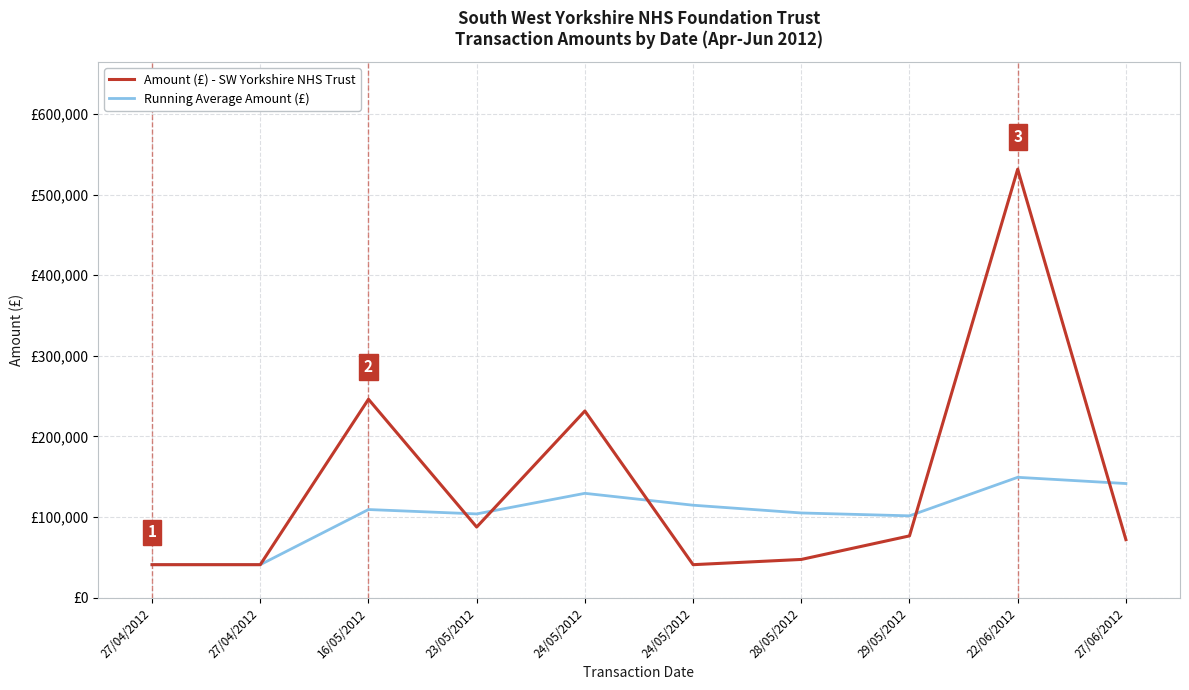

What is the label of the 3rd point from the left?

16/05/2012